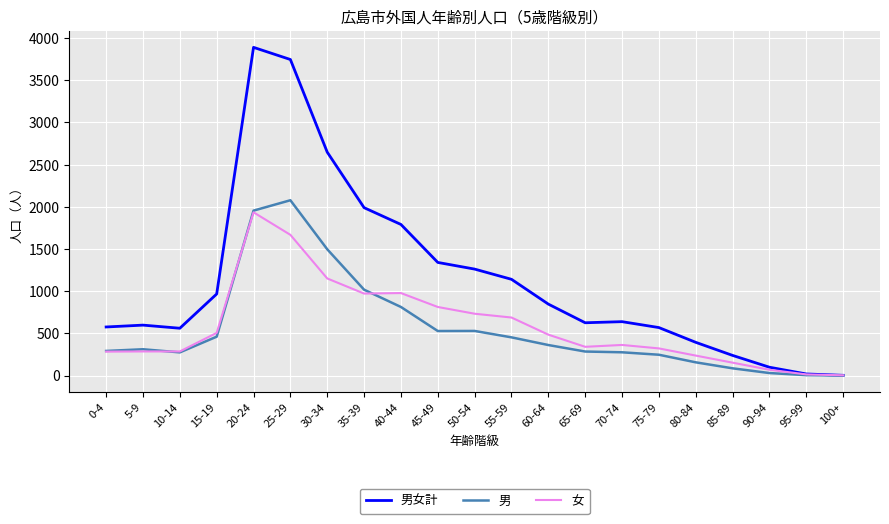

Which series changed the most between 45-49 and 95-99?

男女計